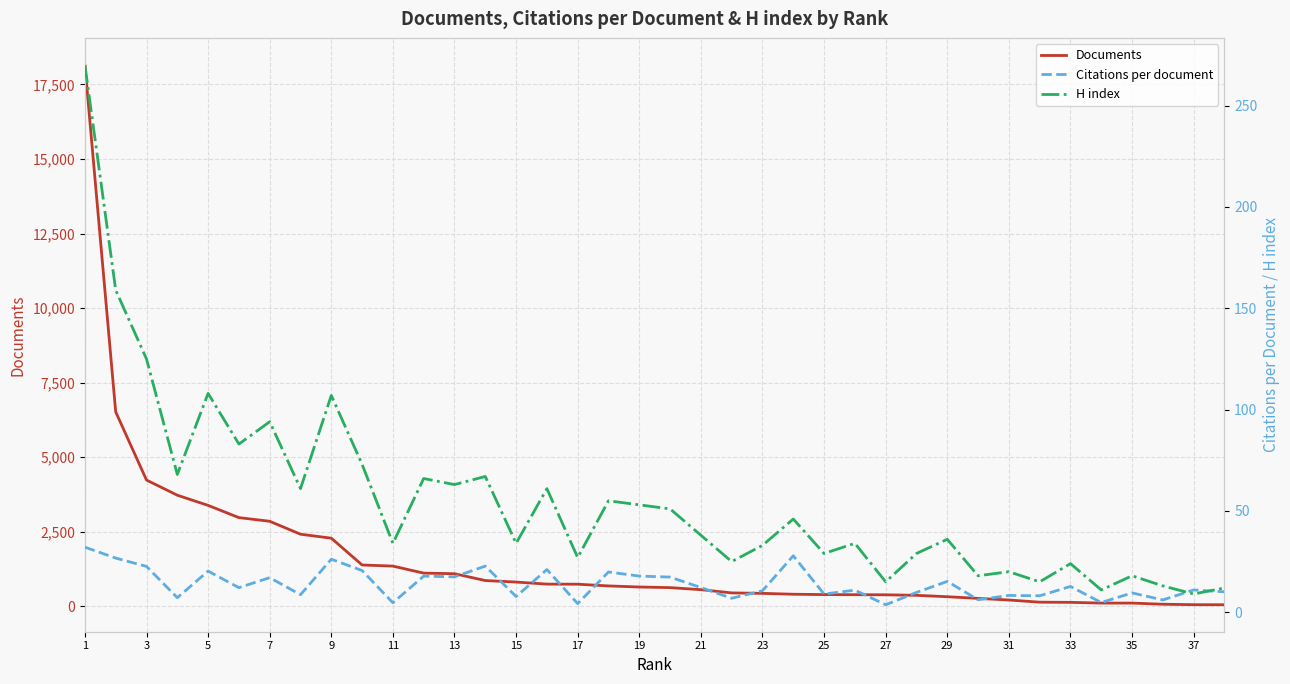

What is the difference between the maximum and minimum values in the Citations per document series?

28.4